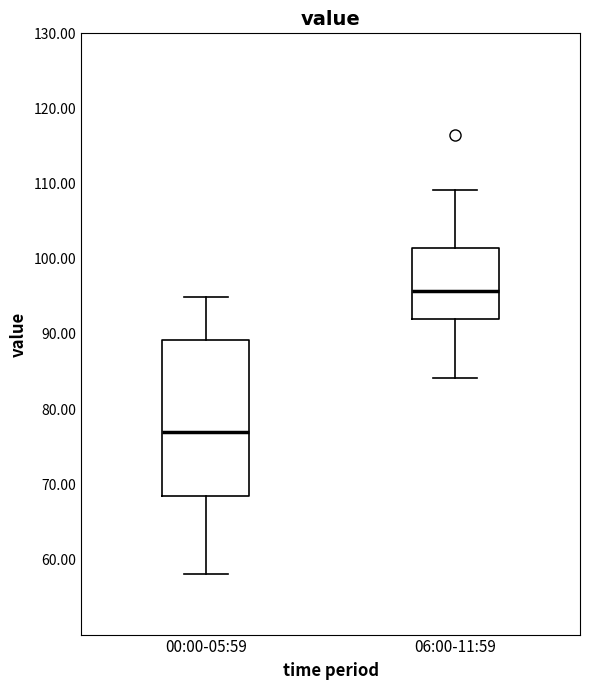

Which box has the lowest median line?

00:00-05:59